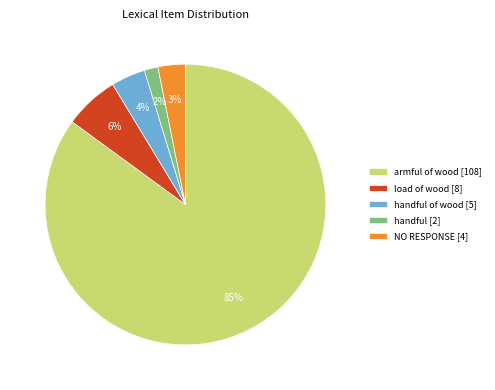

Between NO RESPONSE [4] and handful [2], which is larger?

NO RESPONSE [4]